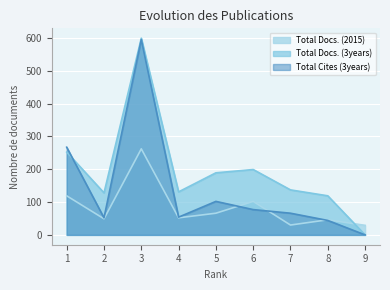

How many values in the Total Cites (3years) series are below 66?

4